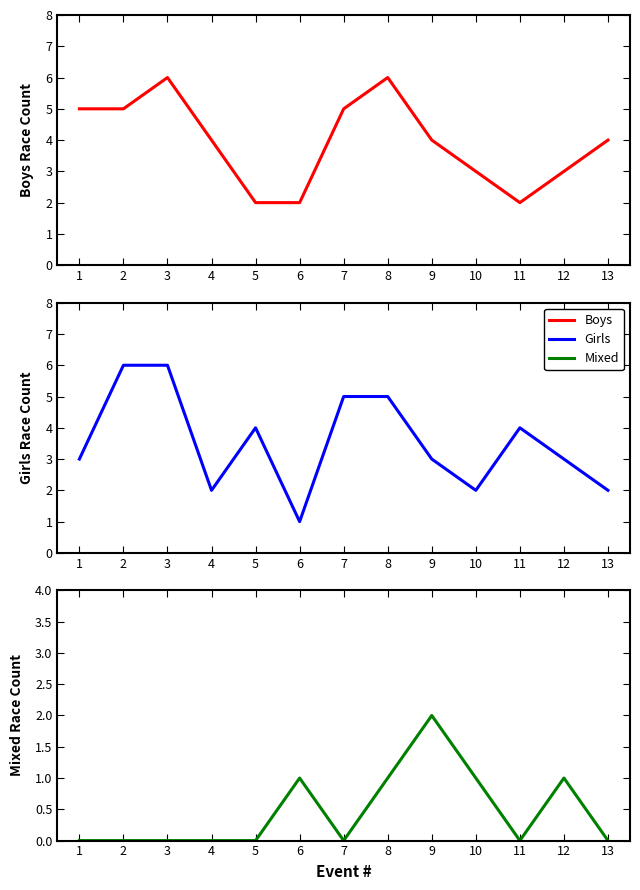

Which series has the widest spread of values?

Girls